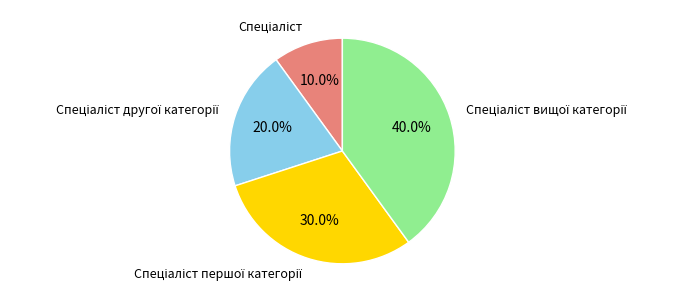

Does any single category account for the majority?

No